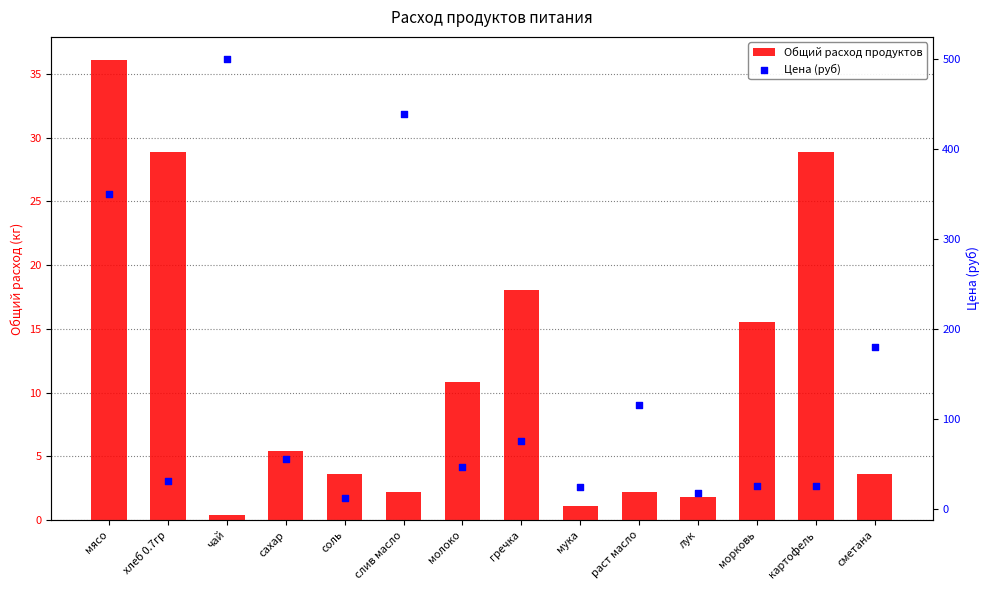

Is the value of Цена (руб) at хлеб 0.7гр greater than the value of Общий расход продуктов at сахар?

Yes